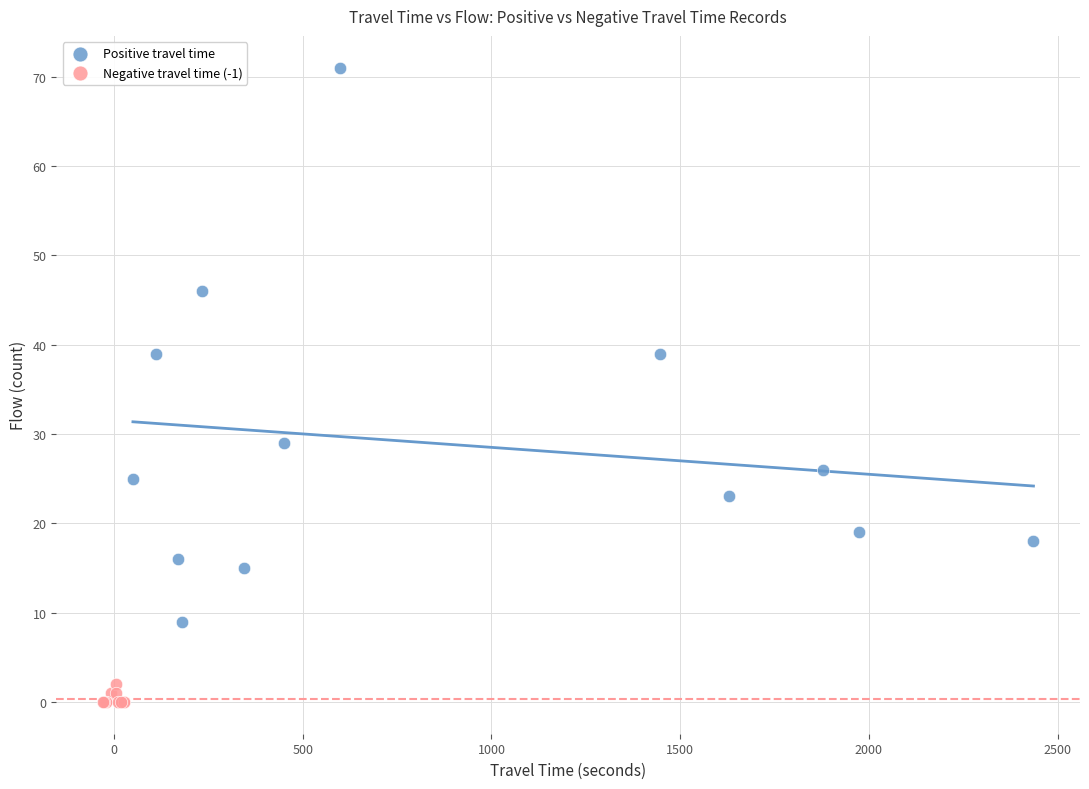

What are all the series names shown in the legend?

Positive travel time, Negative travel time (-1)